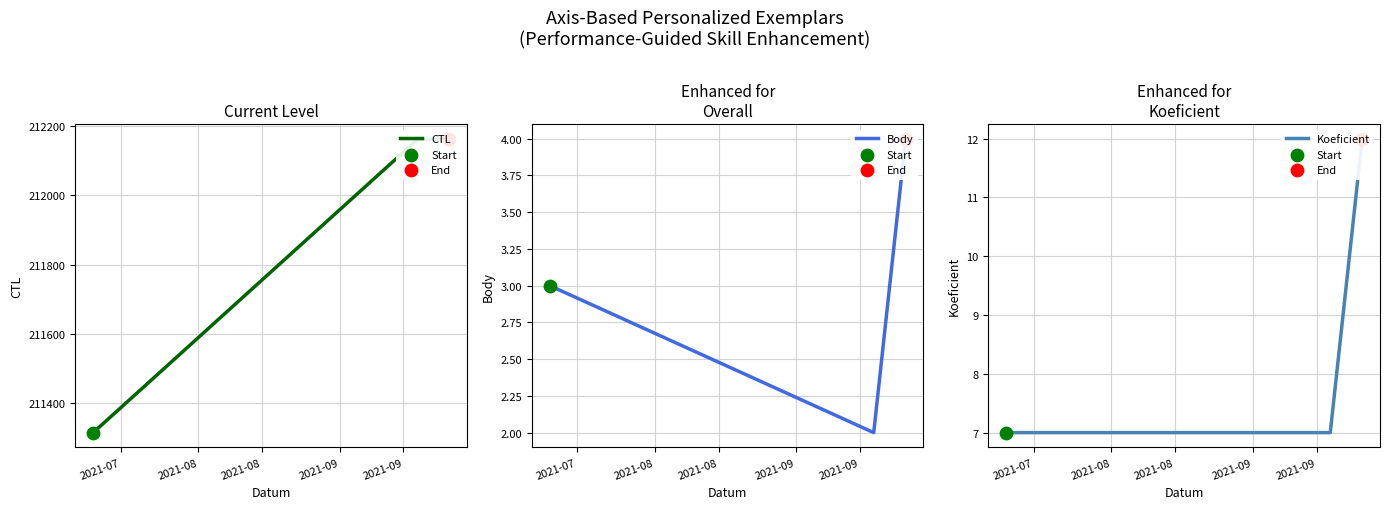

Which series reaches the minimum Y coordinate?

Body